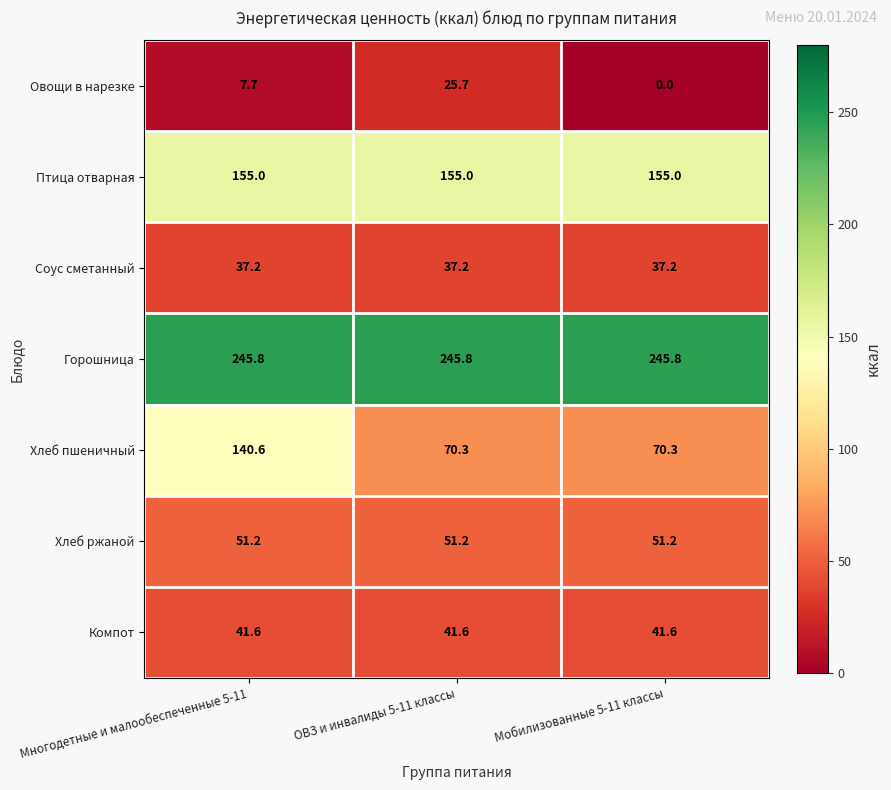

What is the average value of the Овощи в нарезке series?

11.1